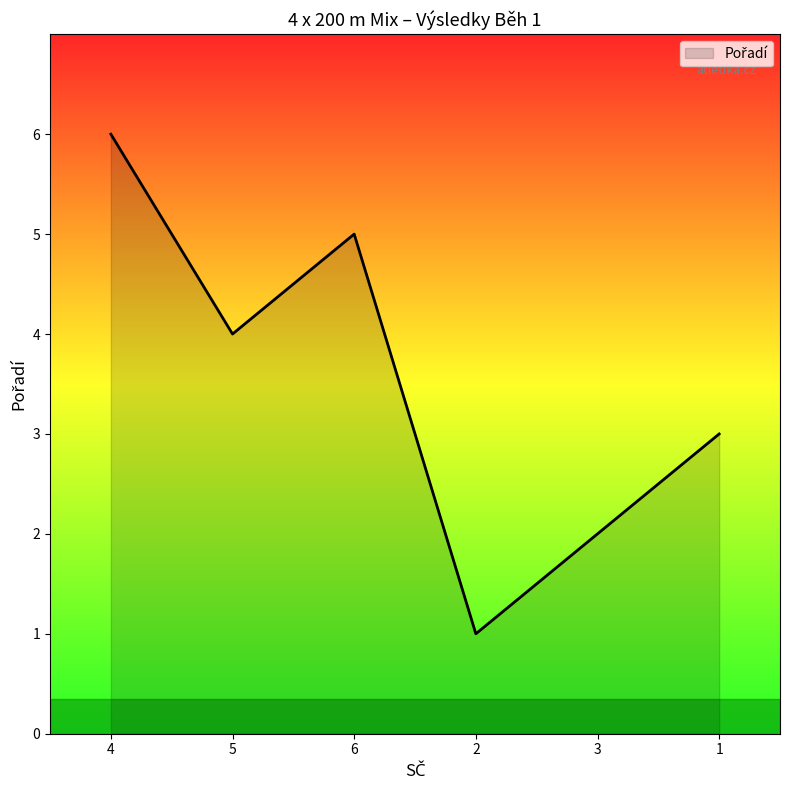

At which category does the chart reach its peak across all series?

4